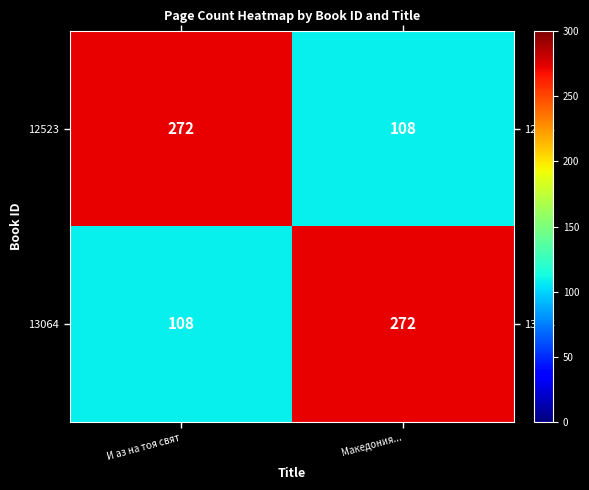

At how many categories does at least one series exceed 124?

2